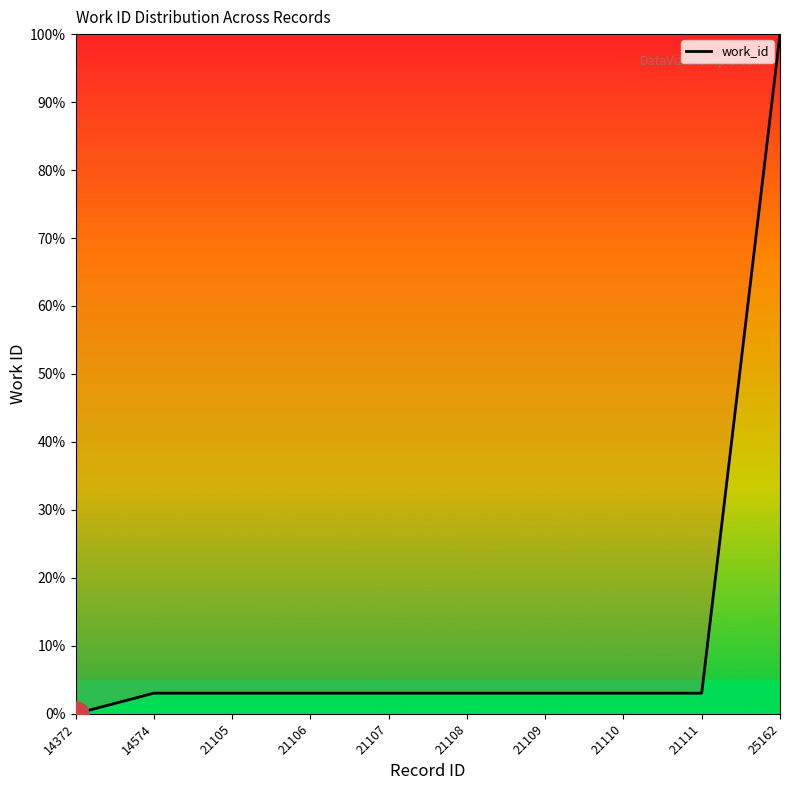

Is it true that the value at 21106 is 3.0?

True